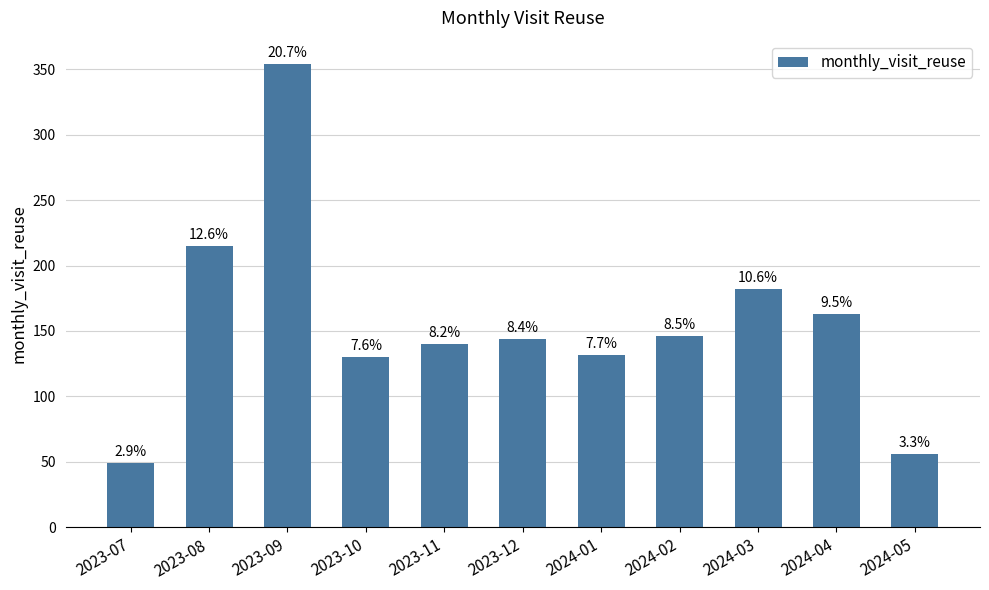

What is the smallest value displayed?

49